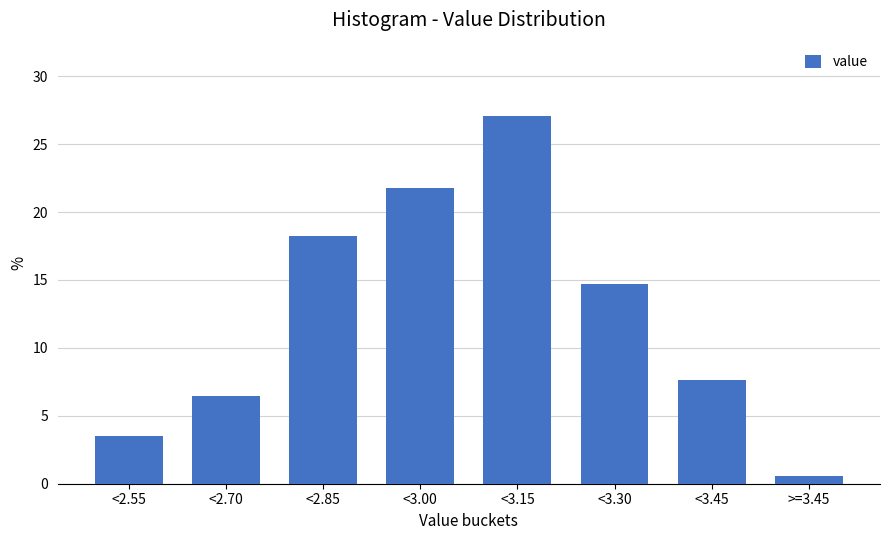

Reading left to right, list all the values displayed in this chart.

<2.55=3.5	<2.70=6.5	<2.85=18.2	<3.00=21.8	<3.15=27.1	<3.30=14.7	<3.45=7.6	>=3.45=0.6